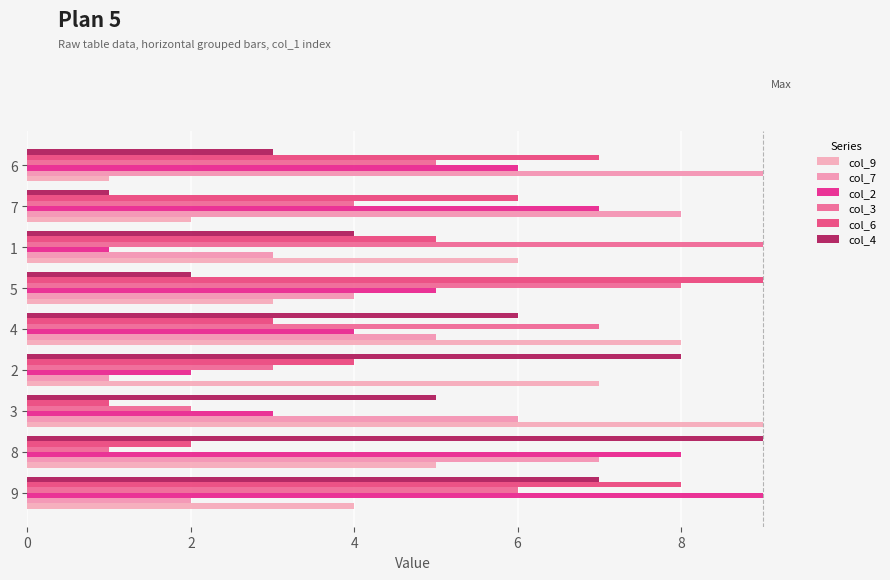

Which category has the lowest value in the col_3 series?

8